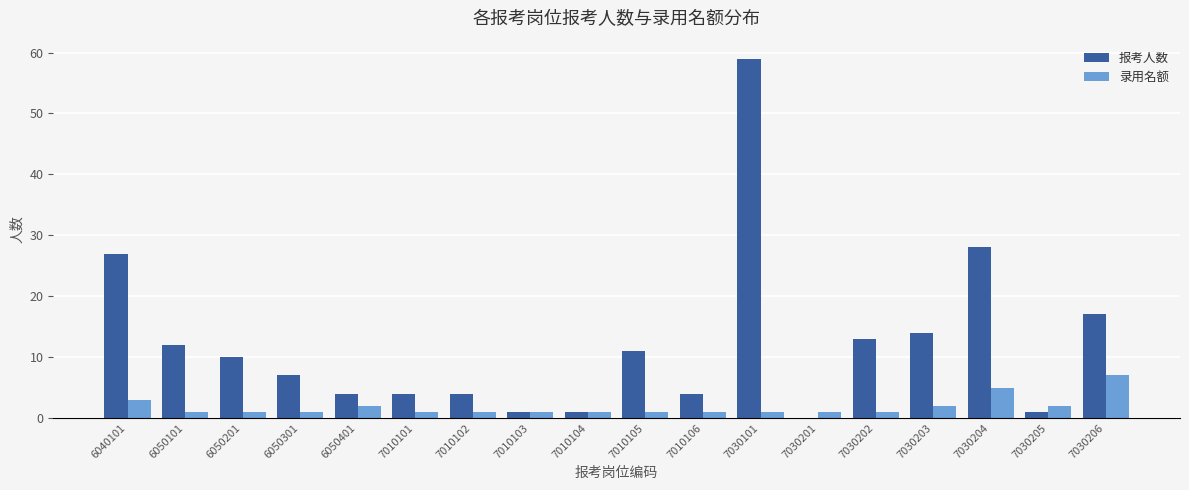

What is the sum of all 录用名额 values?

33